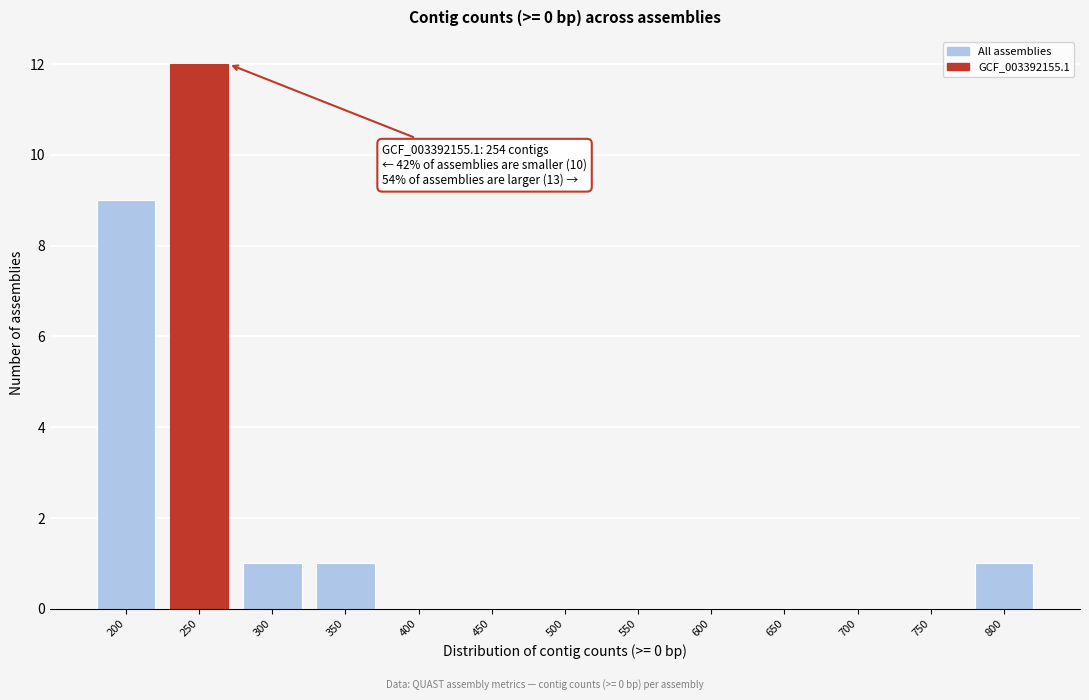

Reading right to left, list all the values displayed in this chart.

800=1	750=0	700=0	650=0	600=0	550=0	500=0	450=0	400=0	350=1	300=1	250=12	200=9